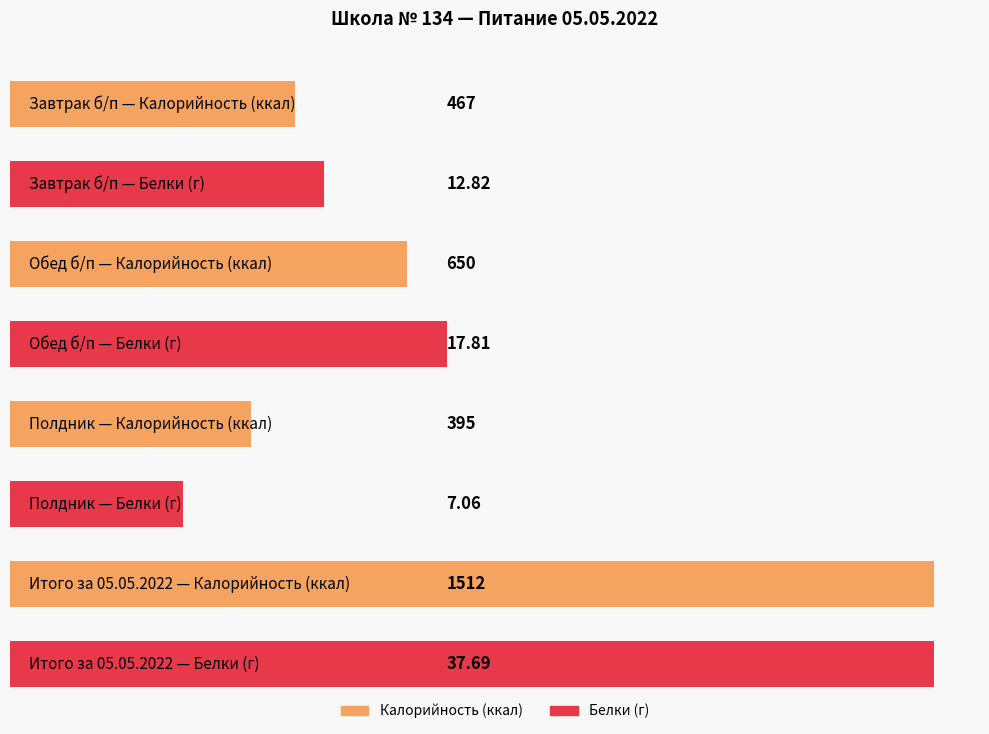

At which category is the sum across all series the highest?

Итого за 05.05.2022